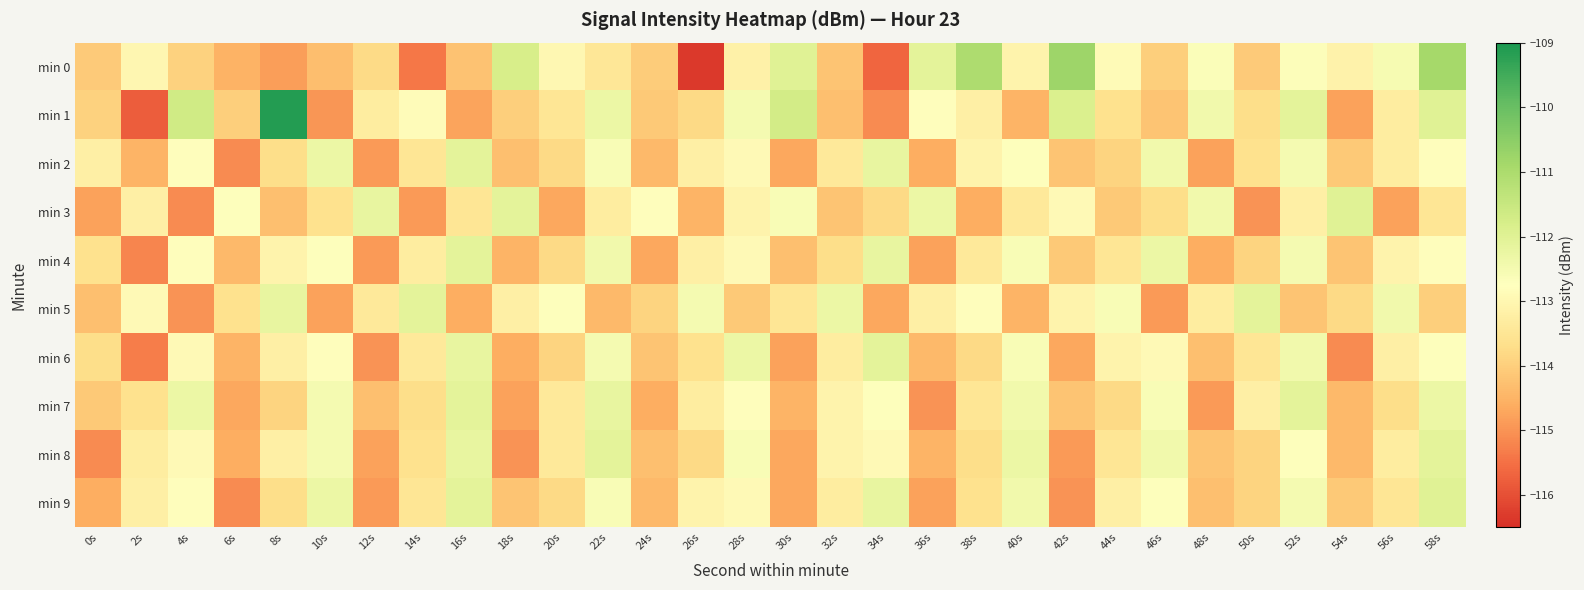

Which series has the largest range (max minus min)?

min 1